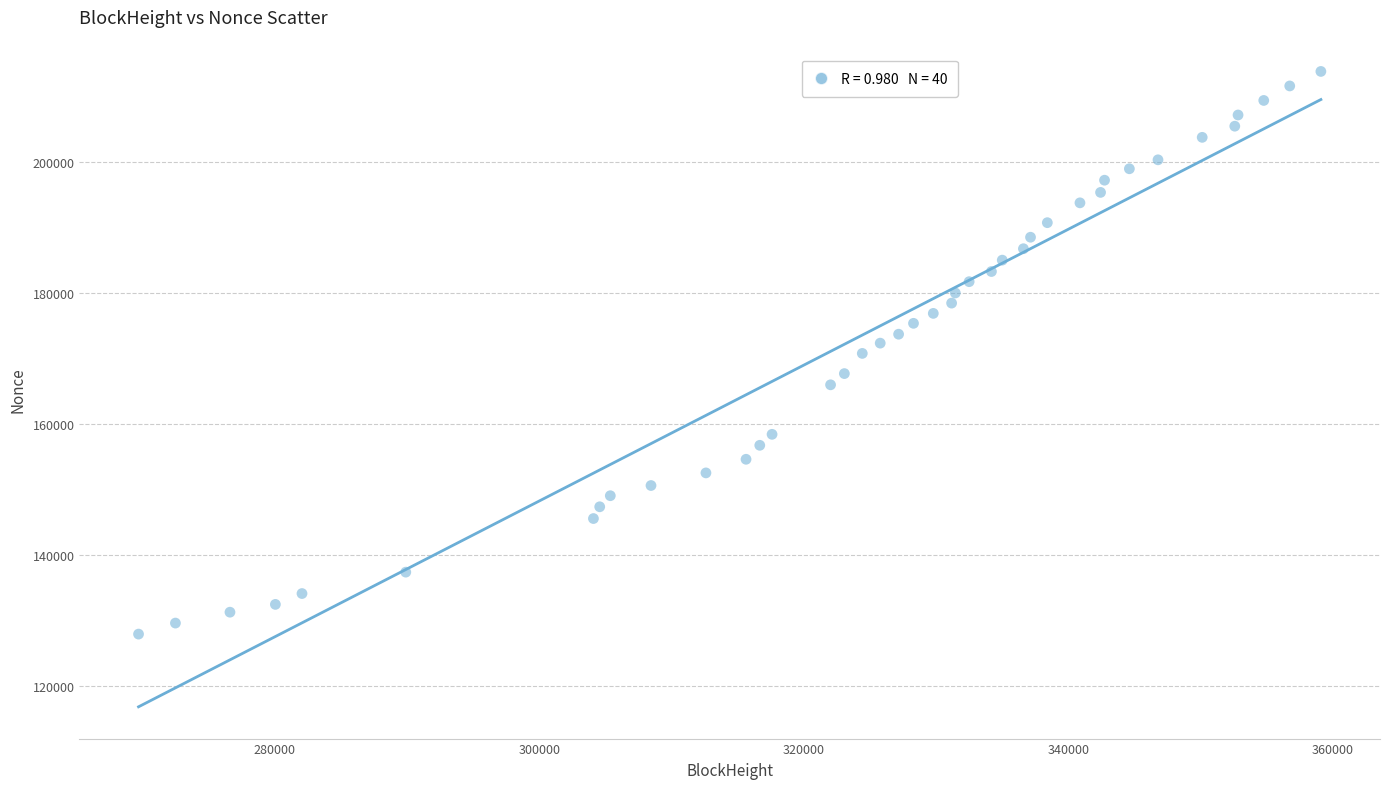

What is the range of X values (max minus min)?

89371